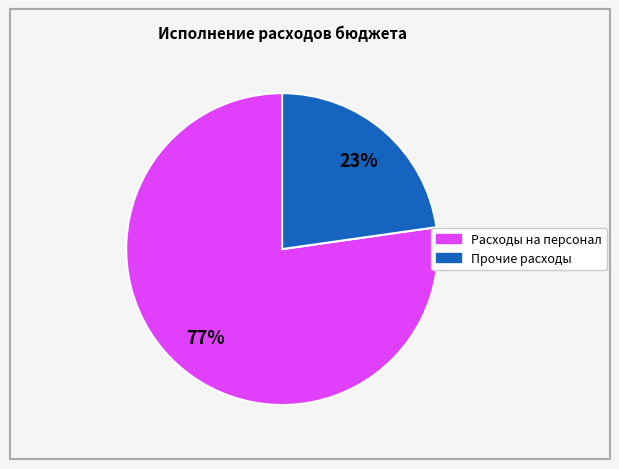

To the nearest percent, what is the average slice percentage?

50%